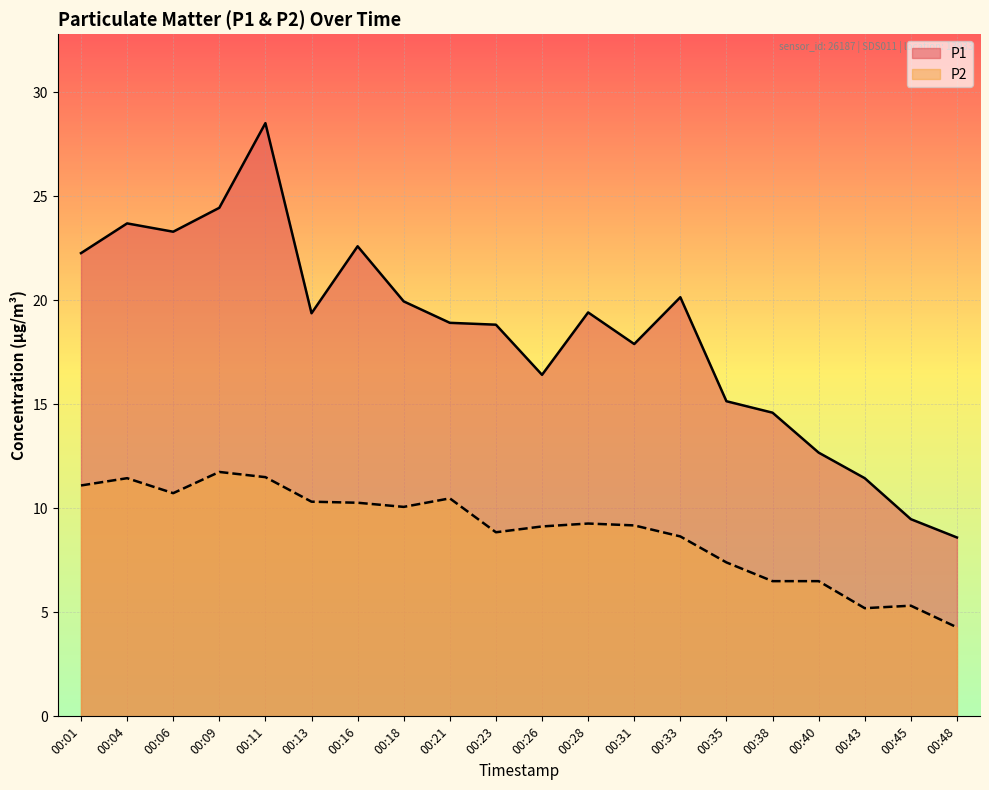

What are all the series names shown in the legend?

P1, P2